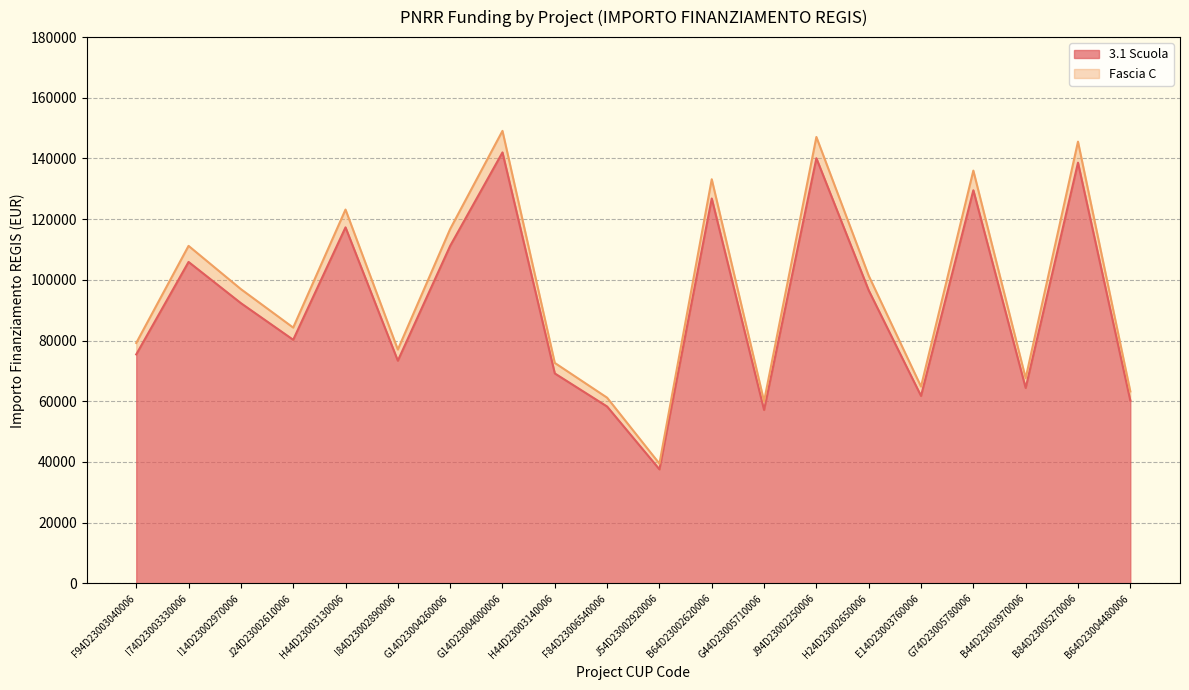

How many interior local valleys does the Fascia C series have?

6